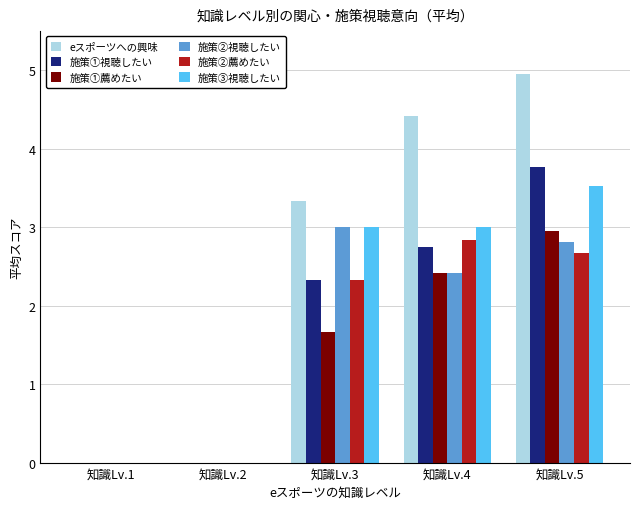

At which label does eスポーツへの興味 first exceed 3?

知識Lv.3